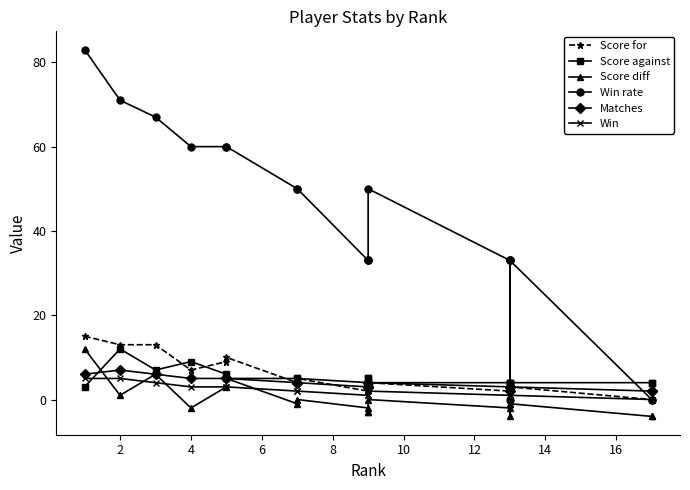

In Matches, how many points are lower than both neighbors (excluding endpoints)?

1